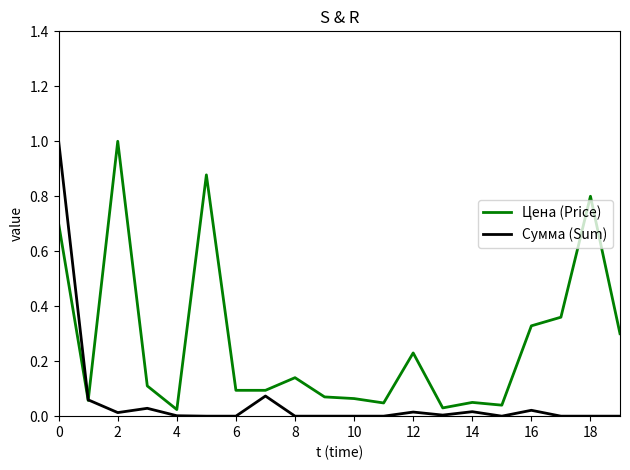

What is the highest value of the Сумма (Sum) series?

1.0